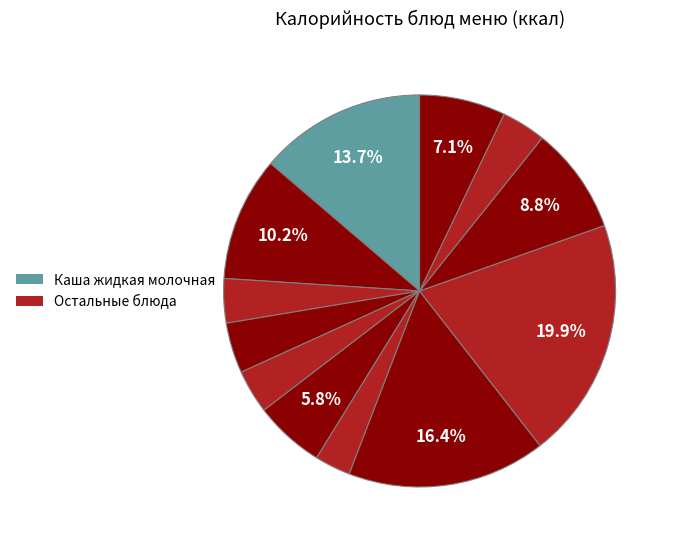

To the nearest percent, what is the average slice percentage?

8%